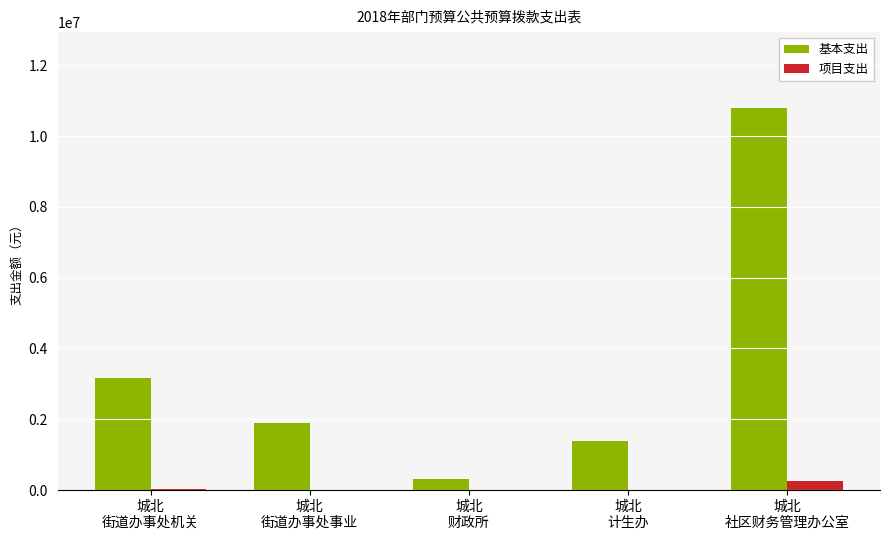

The 项目支出 series shows 0.0 at 城北
财政所. True or false?

True